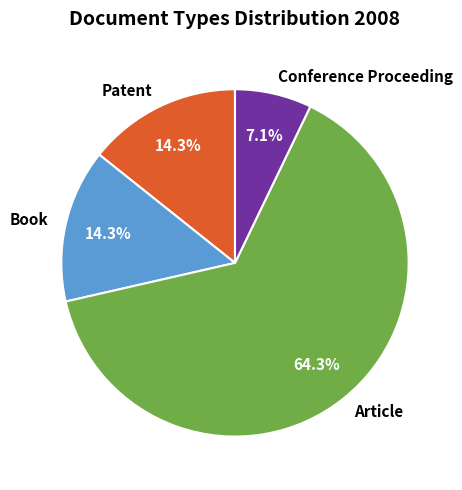

What percentage is the Conference Proceeding slice, to the nearest percent?

7%